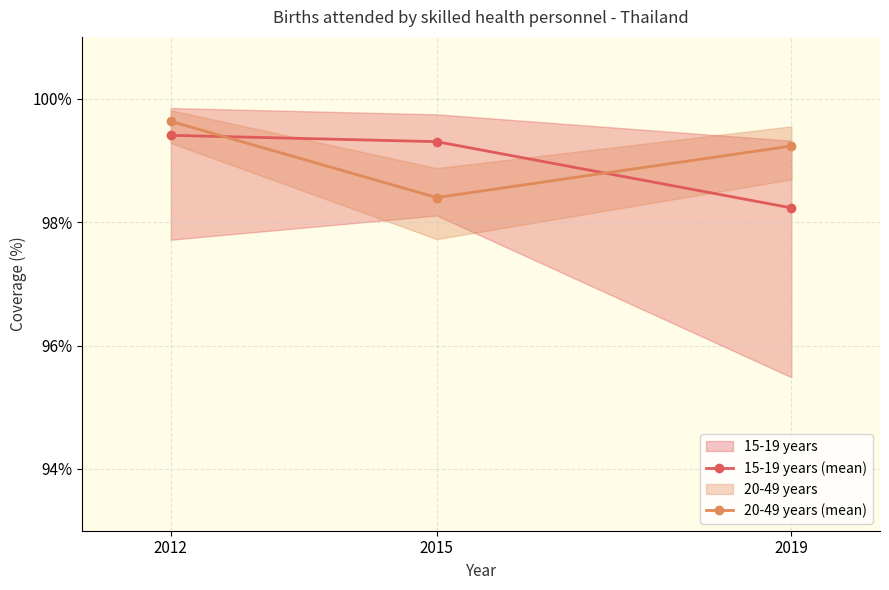

At which category does the chart reach its peak across all series?

2012